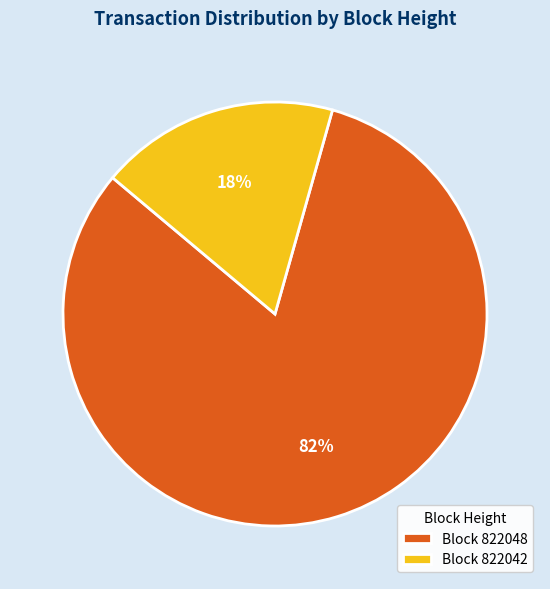

To the nearest percent, what percentage of the pie is Block 822042?

18%